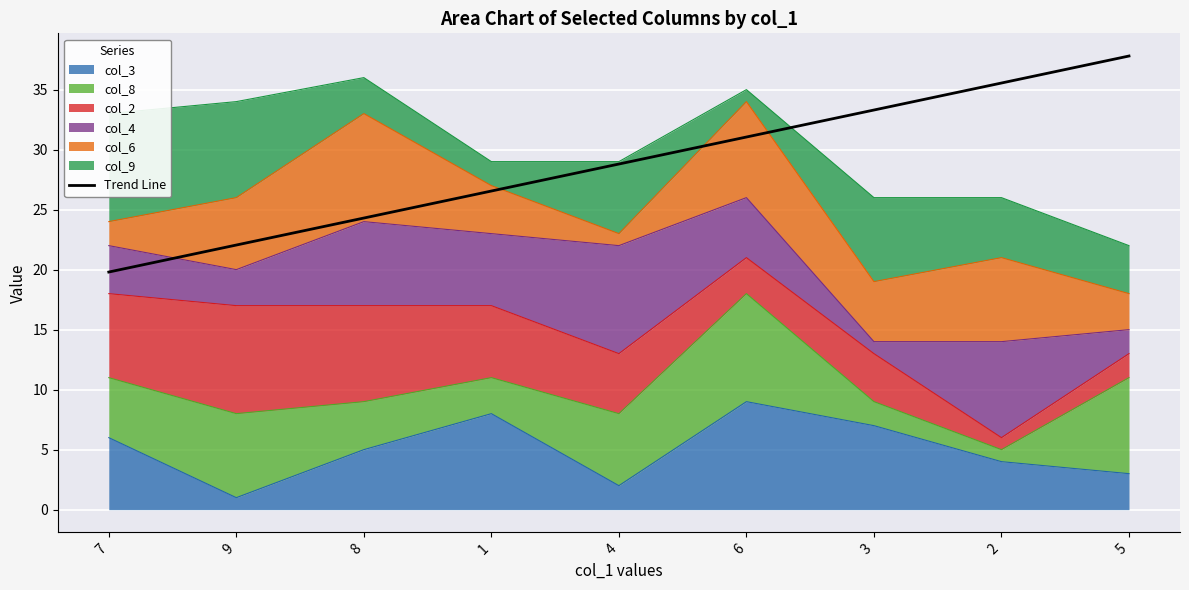

What is the average value?

28.8